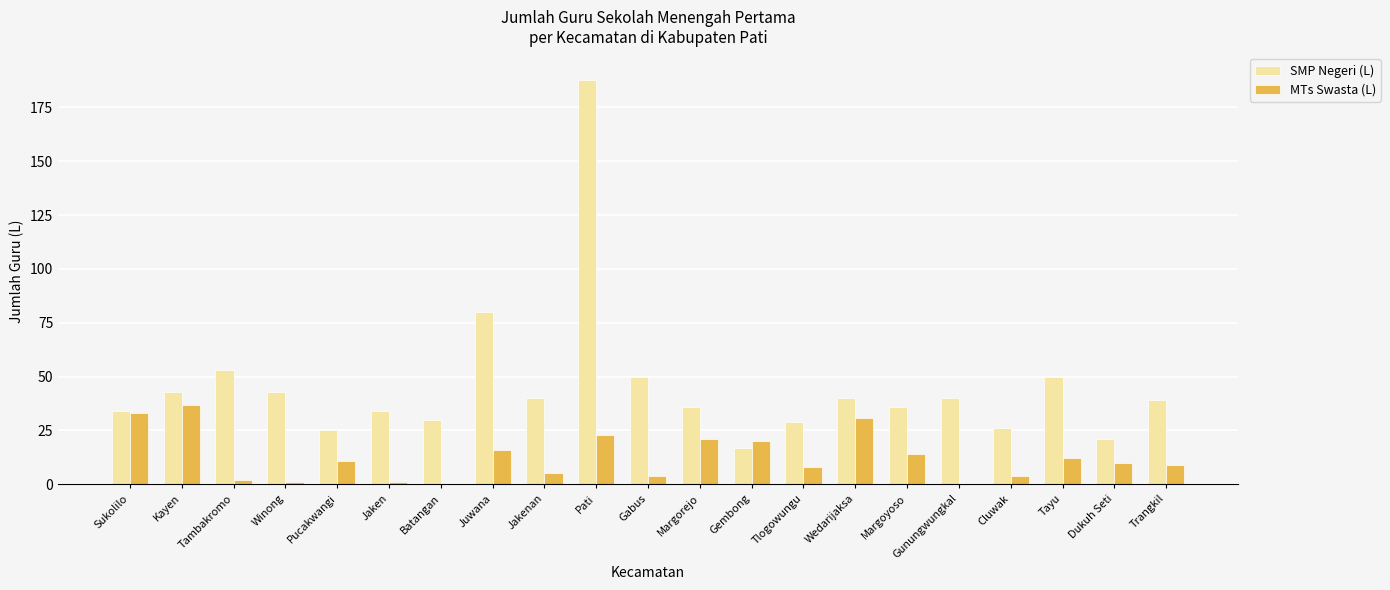

At which category does the chart reach its peak across all series?

Pati